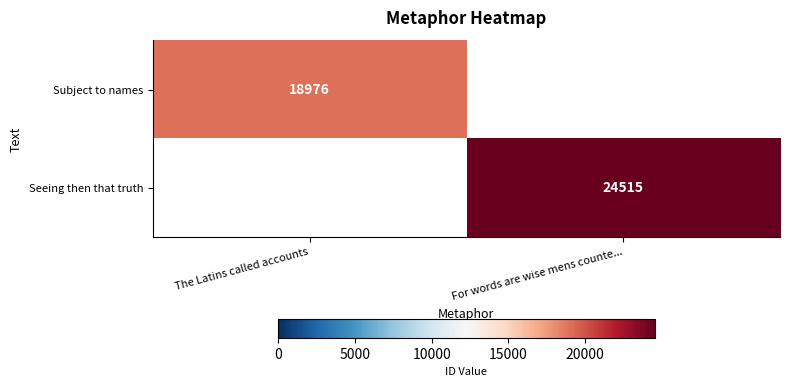

The value of Subject to names at The Latins called accounts is 10424. True or false?

False